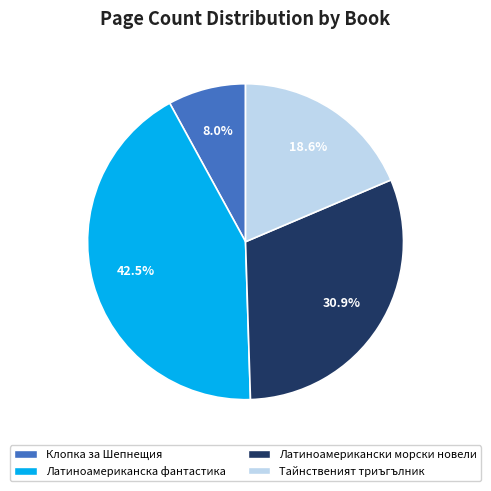

Does any single category account for the majority?

No